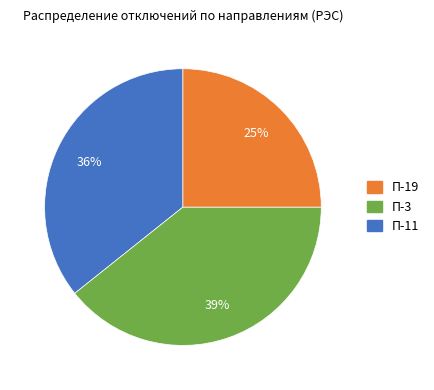

To the nearest percent, what is the average slice percentage?

33%